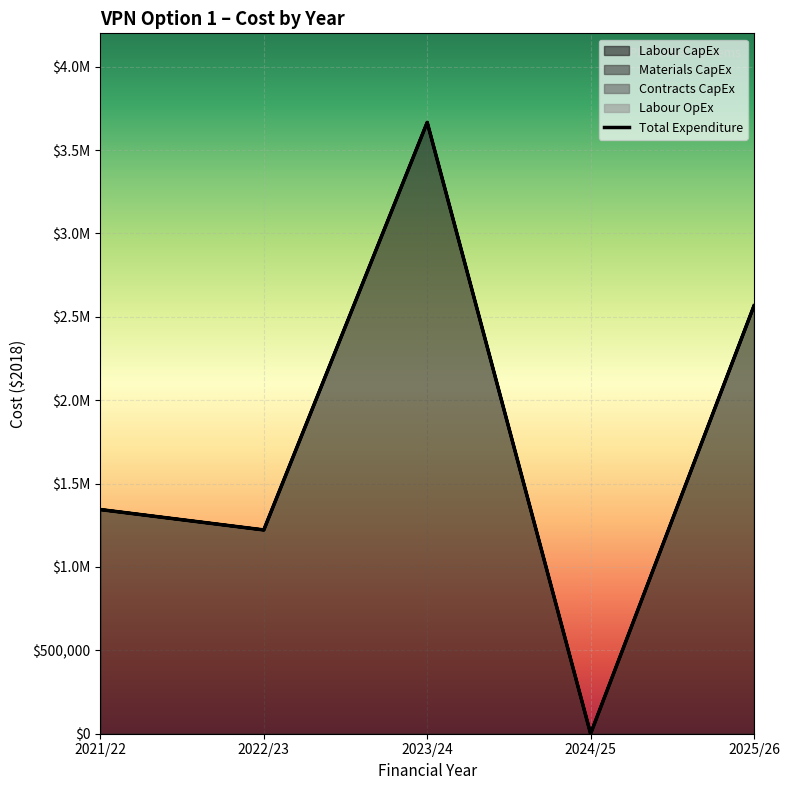

What is the label of the 2nd point from the right?

2024/25